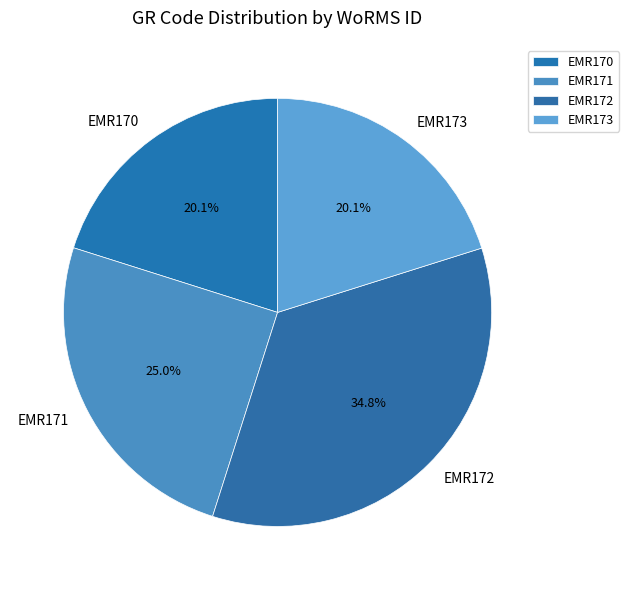

What is the largest slice in the pie chart?

EMR172